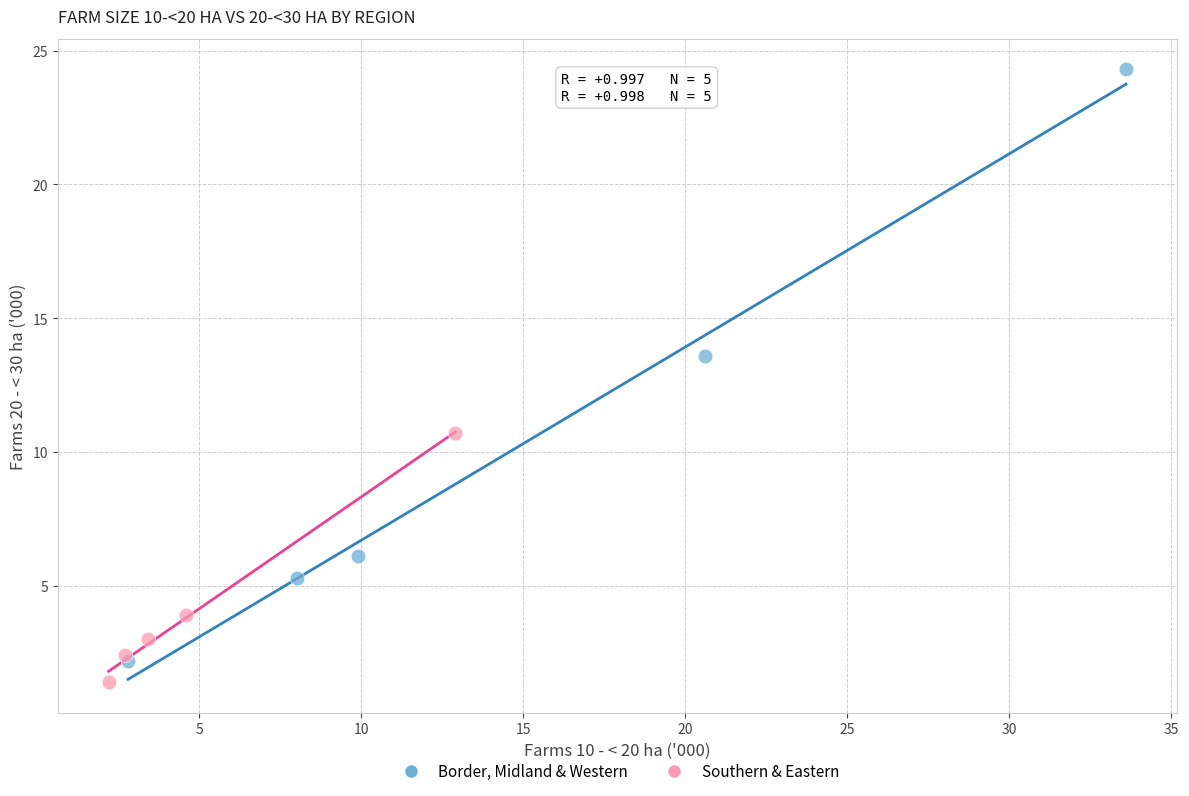

Which series reaches the maximum Y coordinate?

Border, Midland & Western